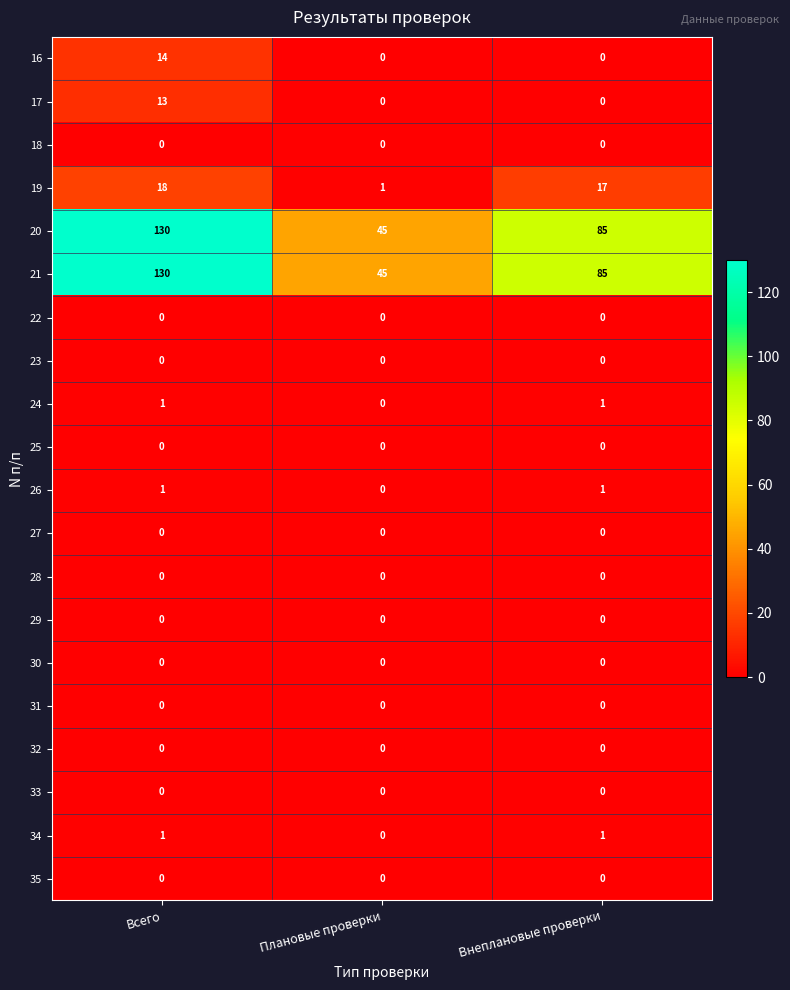

True or false: 19 has a value of 17 at Внеплановые проверки.

True